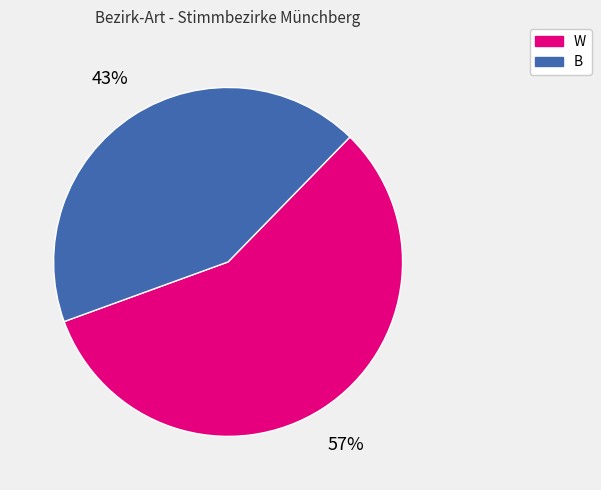

To the nearest percent, what is the average slice percentage?

50%